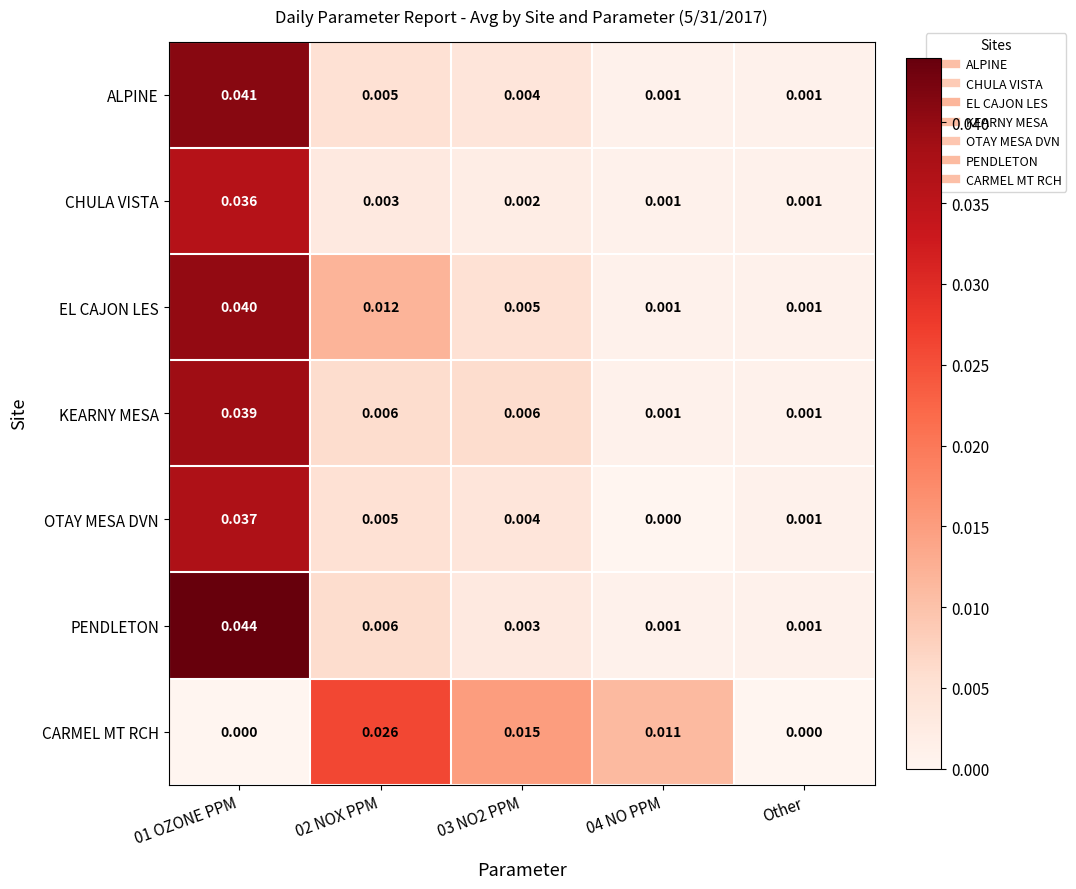

How many distinct data groups are displayed?

7